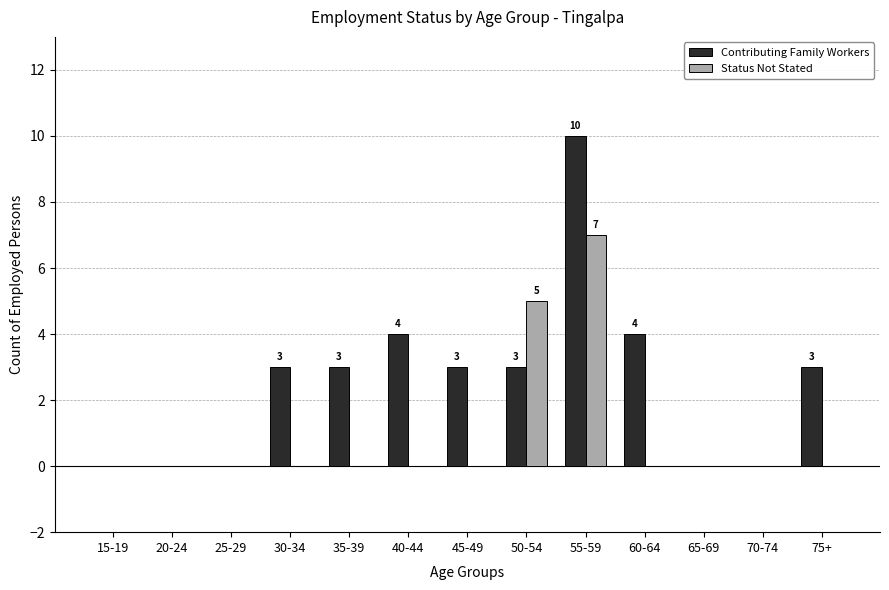

Reading left to right, list all the values displayed in this chart.

Contributing Family Workers: 15-19=0	20-24=0	25-29=0	30-34=3	35-39=3	40-44=4	45-49=3	50-54=3	55-59=10	60-64=4	65-69=0	70-74=0	75+=3
Status Not Stated: 15-19=0	20-24=0	25-29=0	30-34=0	35-39=0	40-44=0	45-49=0	50-54=5	55-59=7	60-64=0	65-69=0	70-74=0	75+=0